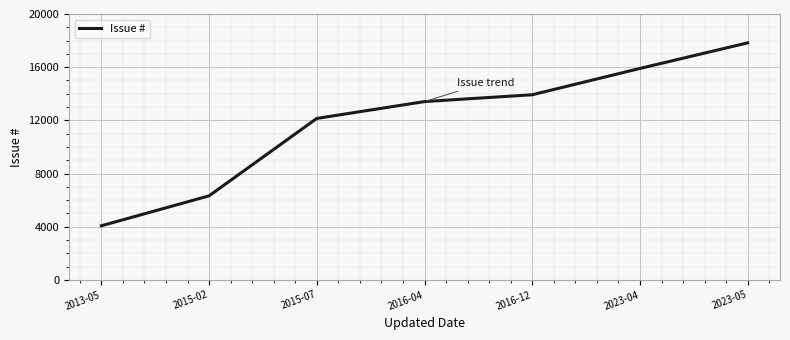

List the labels in order of value, largest first.

2023-05, 2023-04, 2016-12, 2016-04, 2015-07, 2015-02, 2013-05